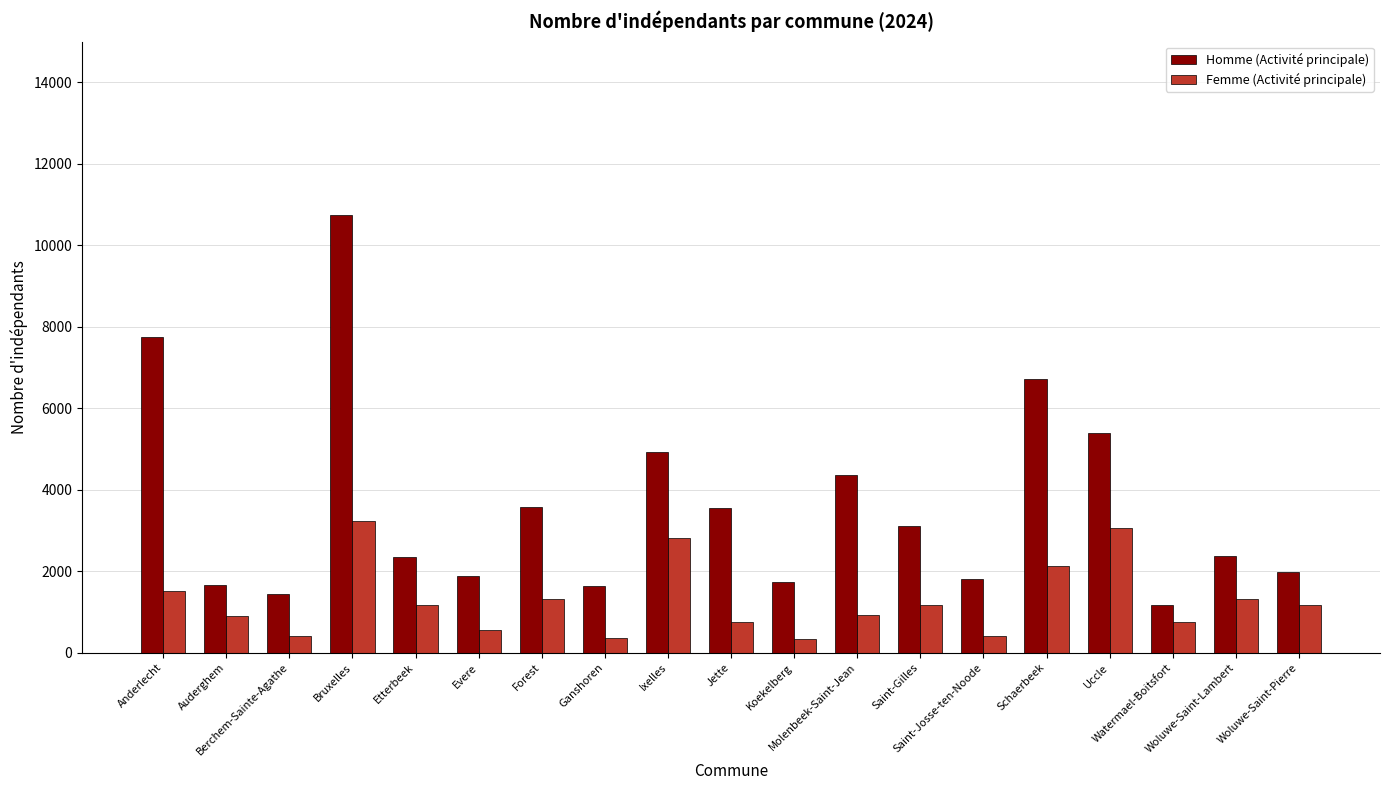

What is the lowest value of the Homme (Activité principale) series?

1160